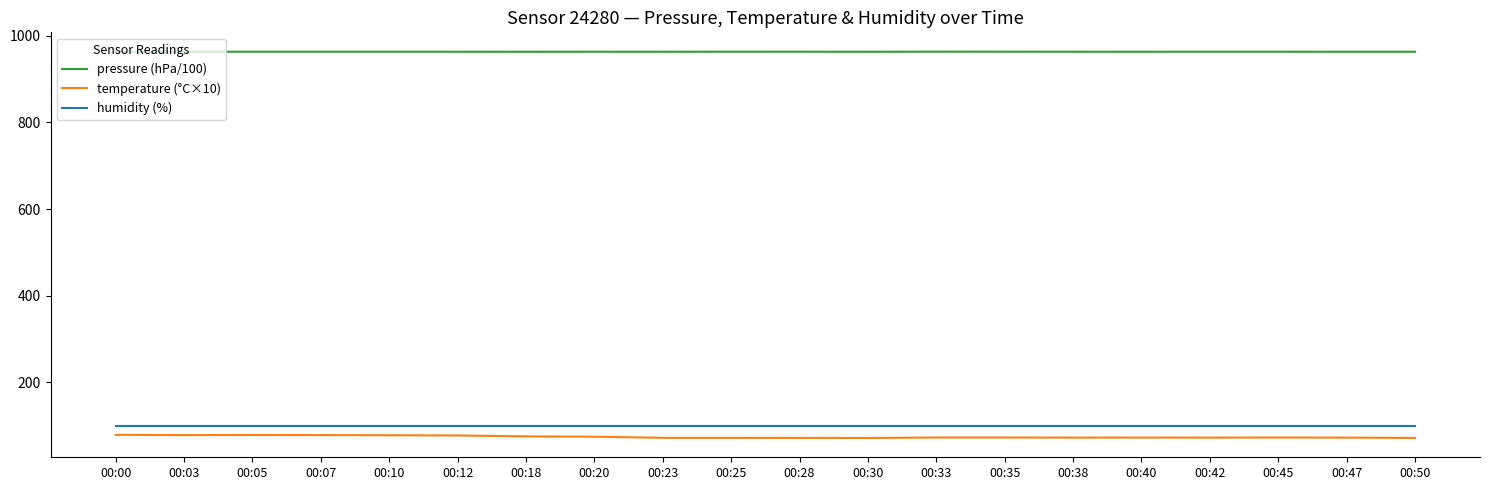

True or false: humidity (%) and pressure (hPa/100) intersect in this chart.

False